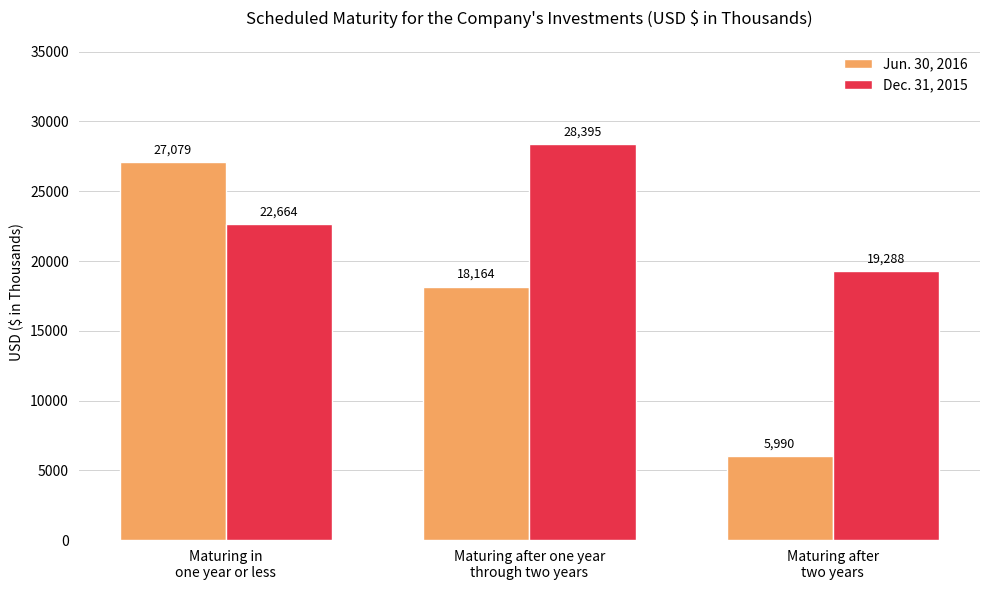

Reading right to left, transcribe all the data shown in this chart.

Jun. 30, 2016: 5990	18164	27079
Dec. 31, 2015: 19288	28395	22664